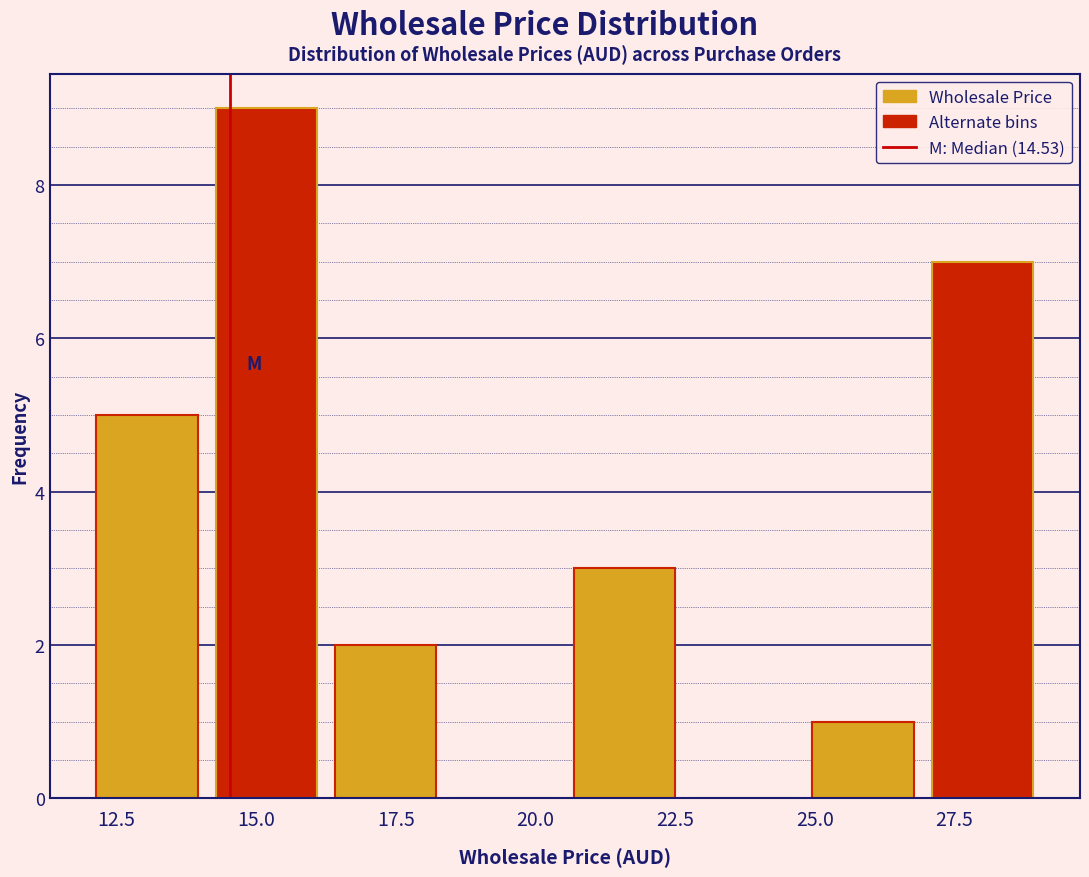

How tall is the bar that spans 25.0 to 27.0 on the x-axis? Neither the bar edges nor the heights are printed on the chart, so give them approximately, as read against the axes.

1